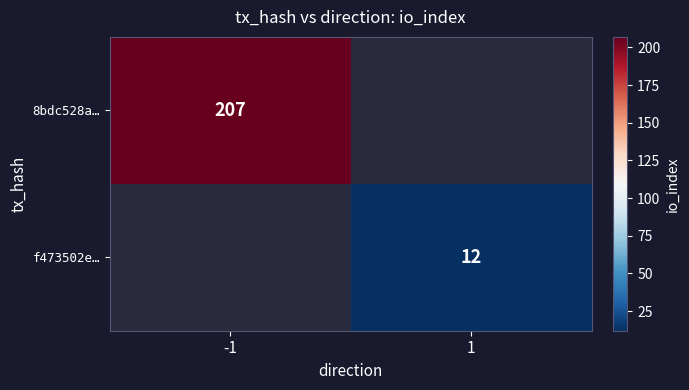

The value of f473502e… at 1 is 21. True or false?

False